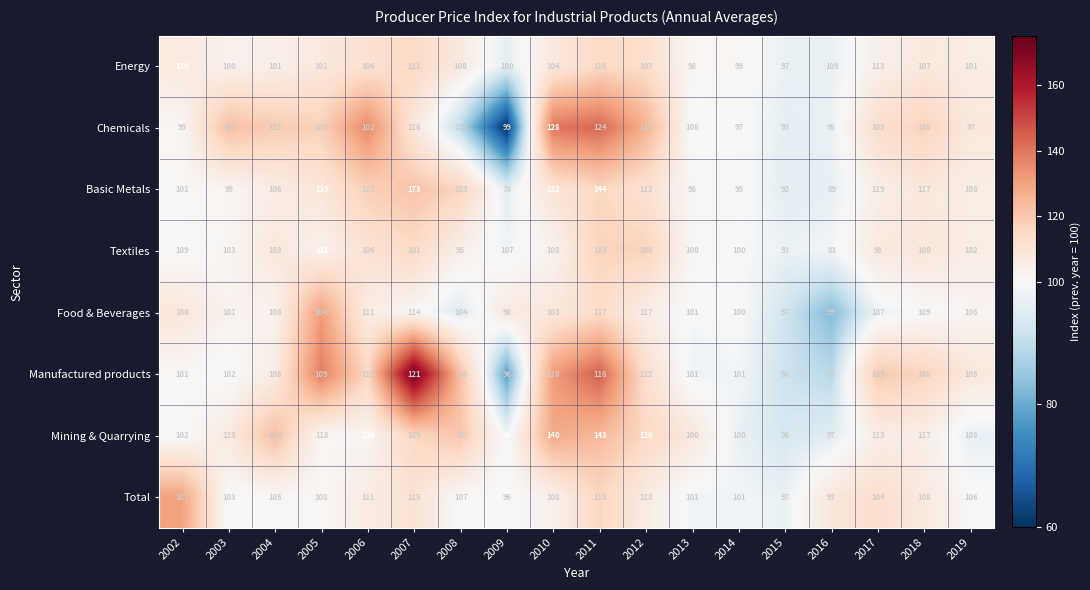

What is the average value of the Energy series?

106